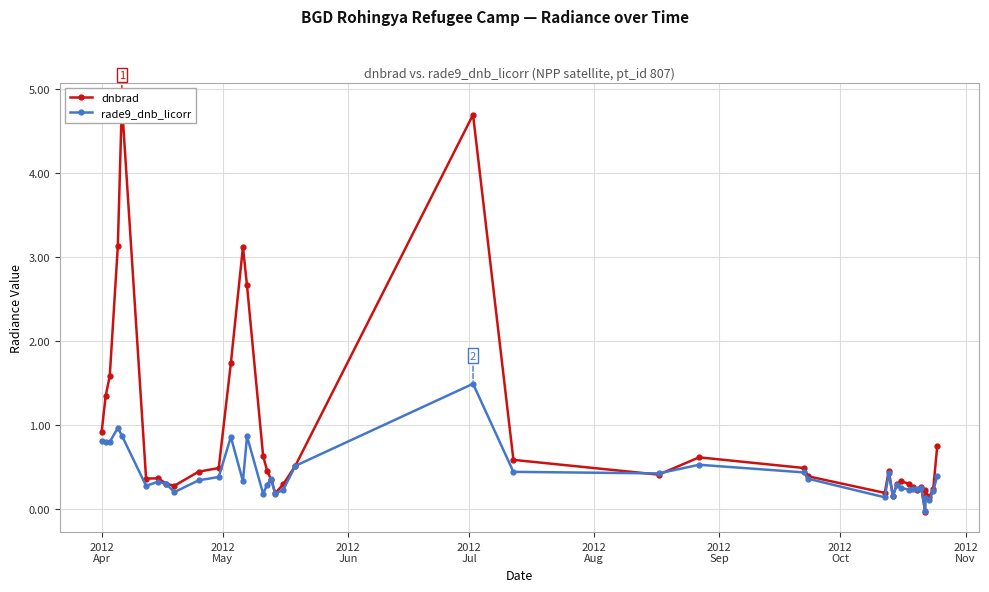

At how many categories does at least one series exceed 3?

4